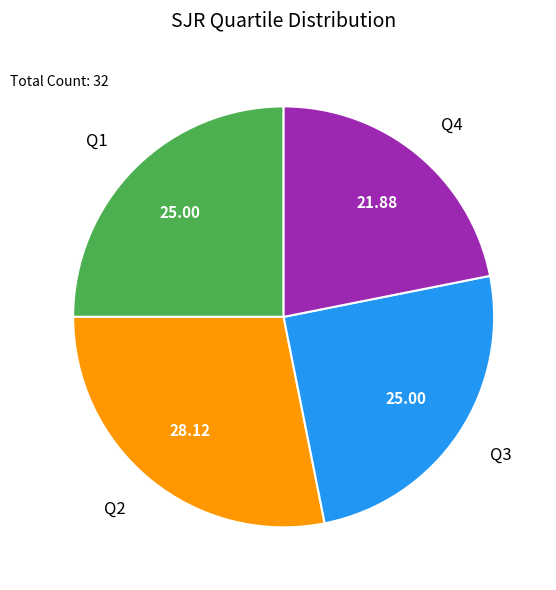

Is there a majority slice in this chart?

No